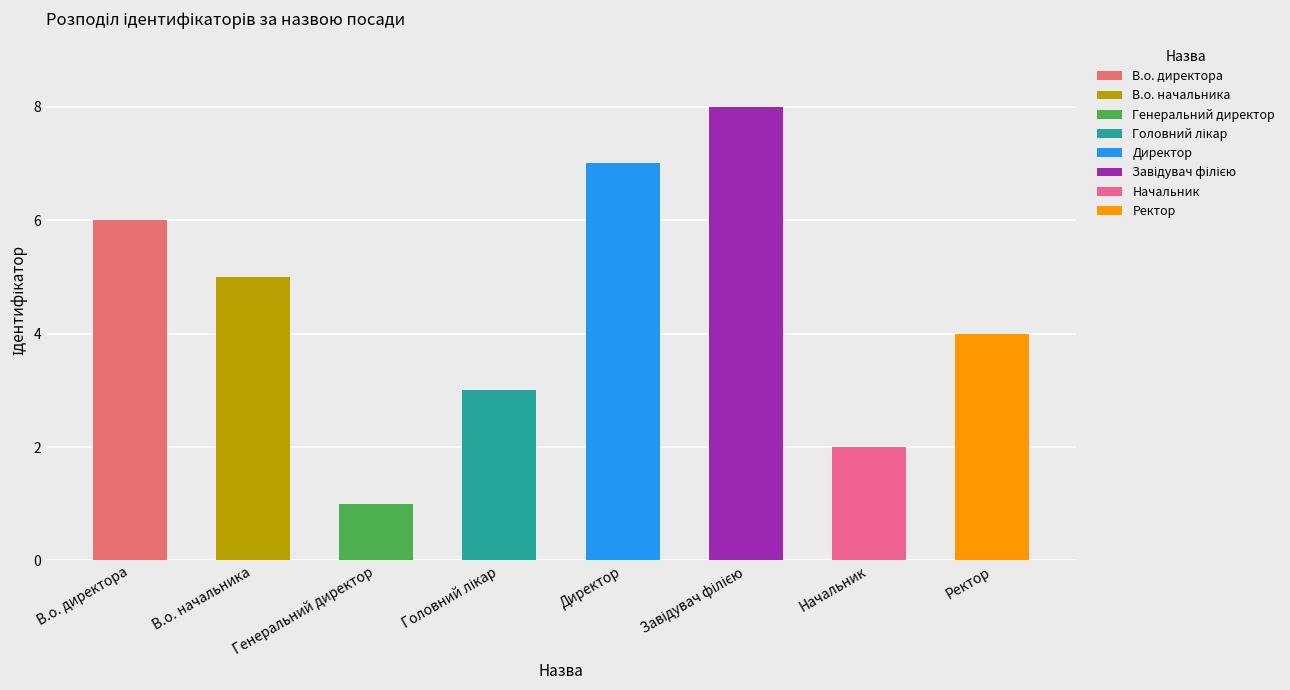

Reading left to right, list all the values displayed in this chart.

6	5	1	3	7	8	2	4